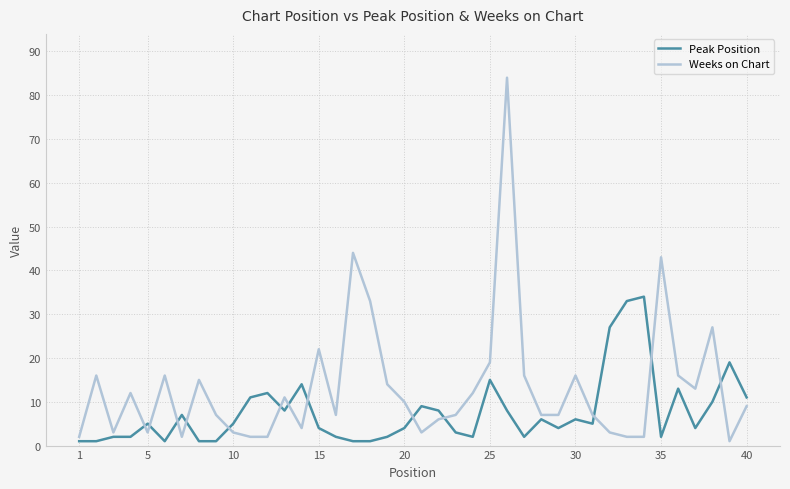

What is the greatest value displayed?

84